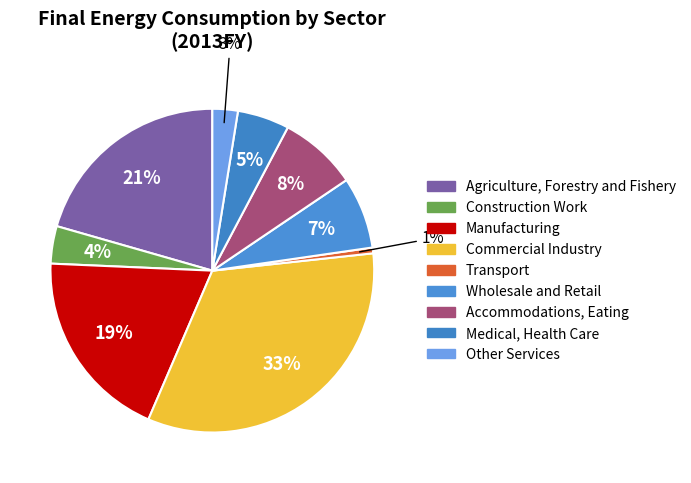

What is the largest slice in the pie chart?

Commercial Industry